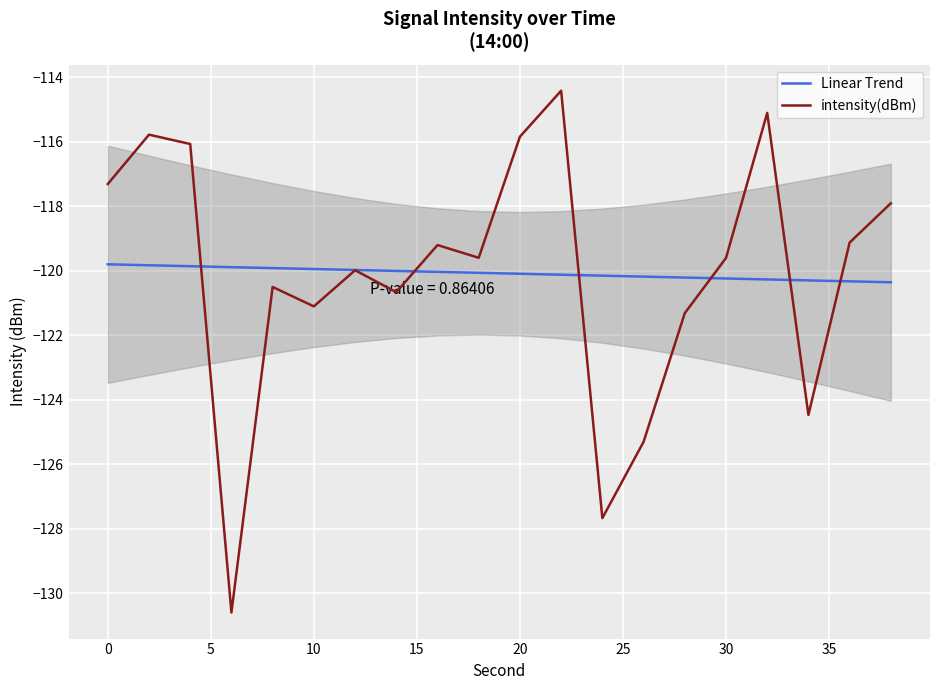

At how many categories does at least one series exceed -128?

20